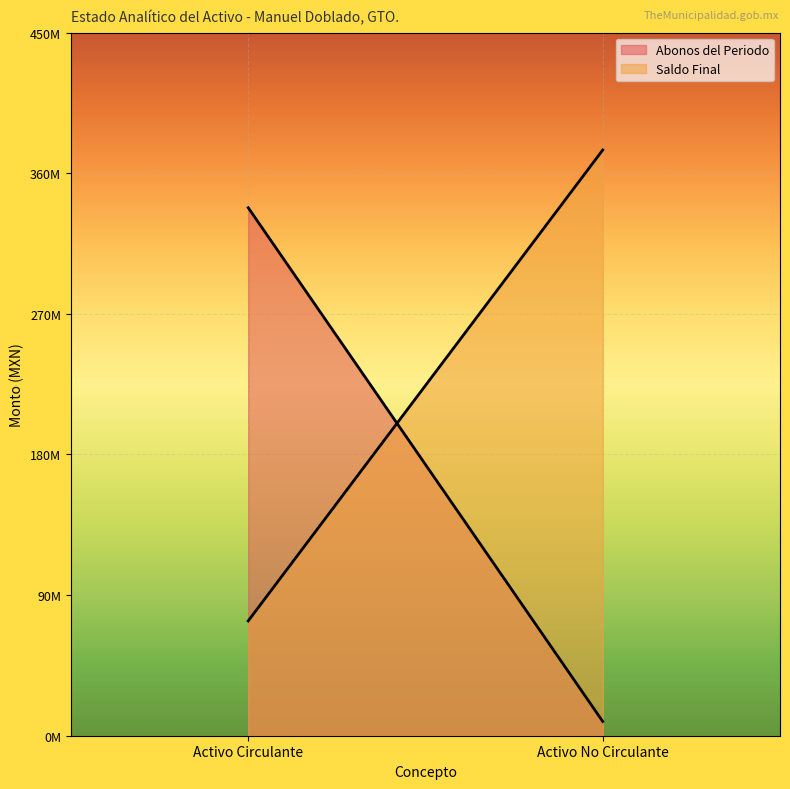

Reading right to left, what are all the values shown in this chart?

Abonos del Periodo: 9118229.6	337910281.0
Saldo Final: 374844492.3	73467283.1